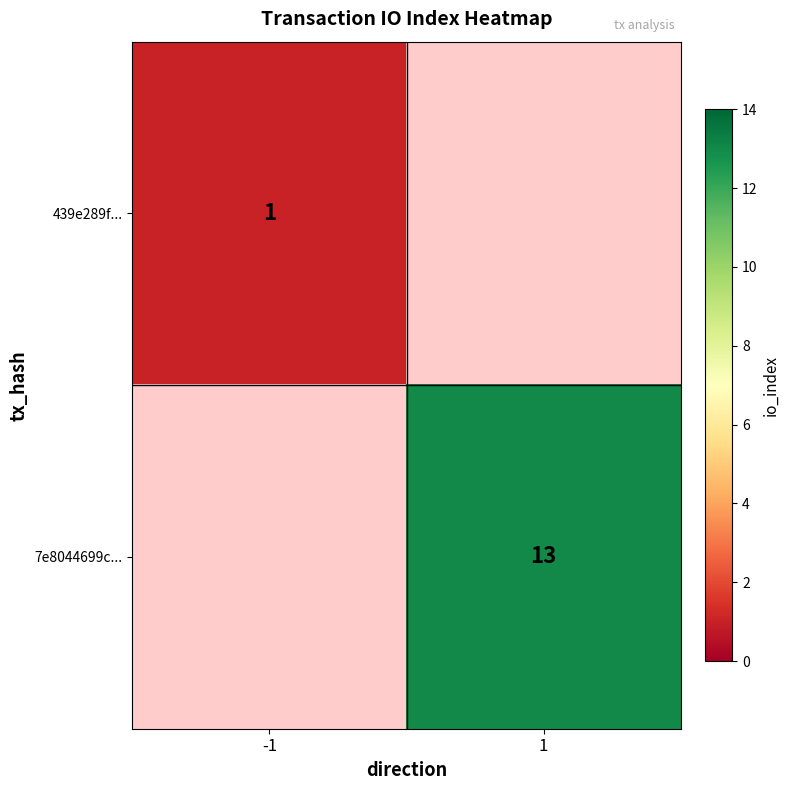

The value of 7e8044699c... at 1 is 13. True or false?

True